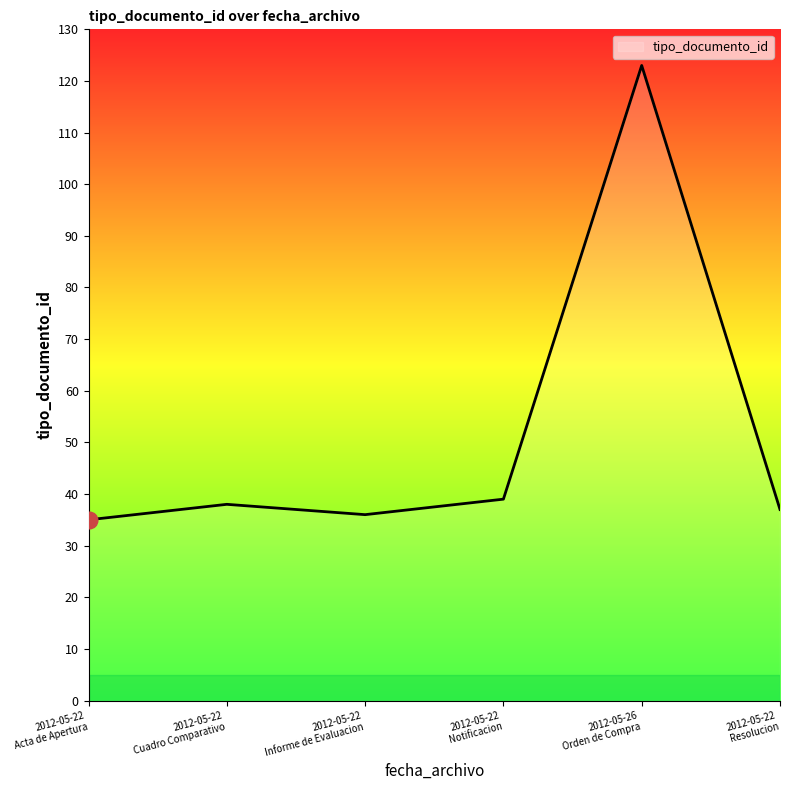

What is the maximum value shown in the chart?

123